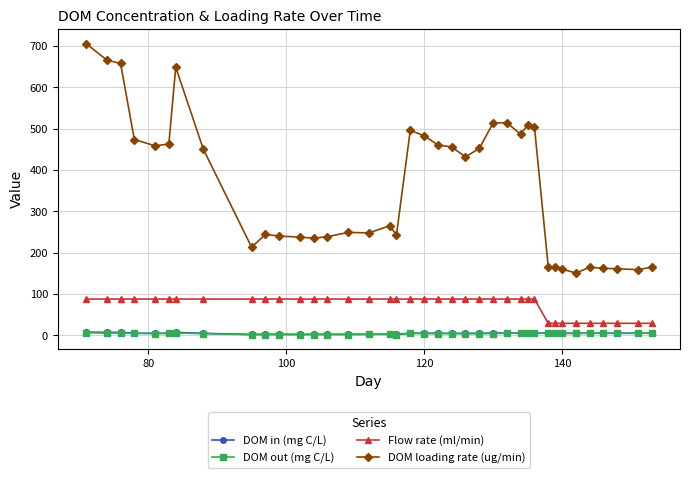

True or false: Flow rate (ml/min) and DOM out (mg C/L) intersect in this chart.

False